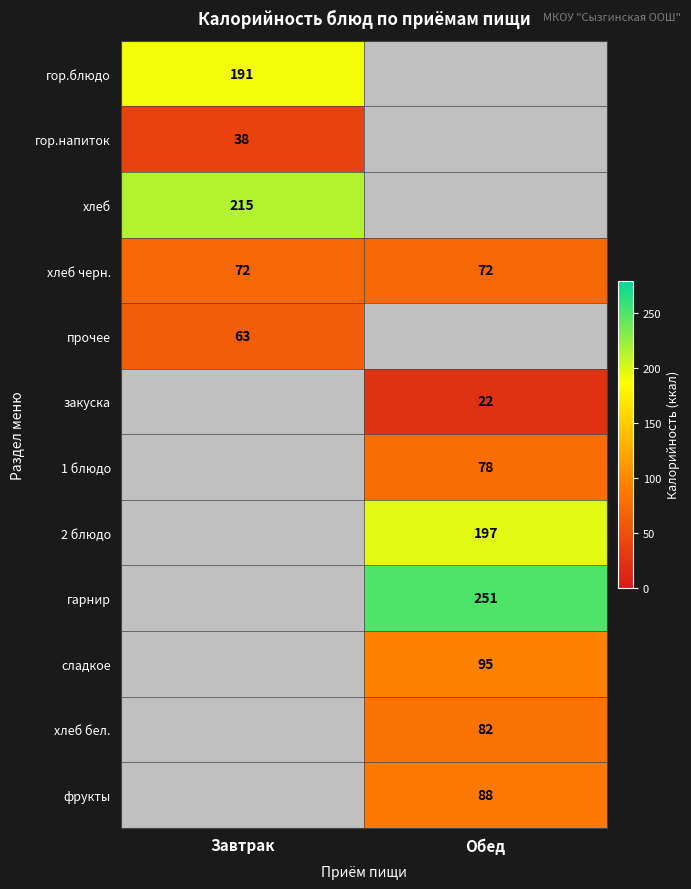

The гор.напиток series shows 38 at Завтрак. True or false?

True